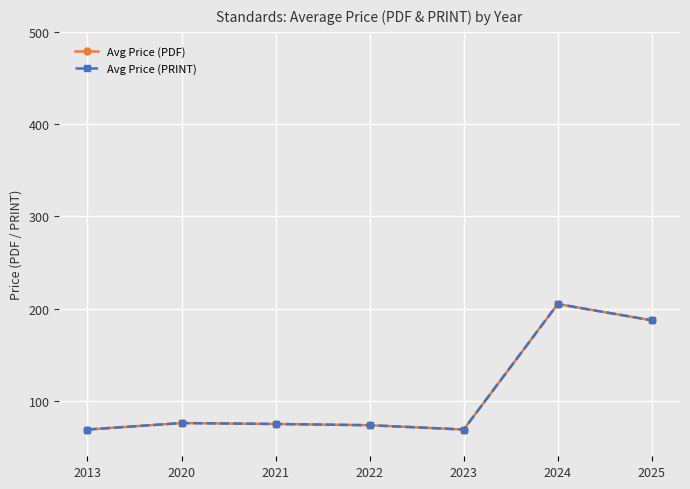

Does the chart have visible grid lines?

Yes